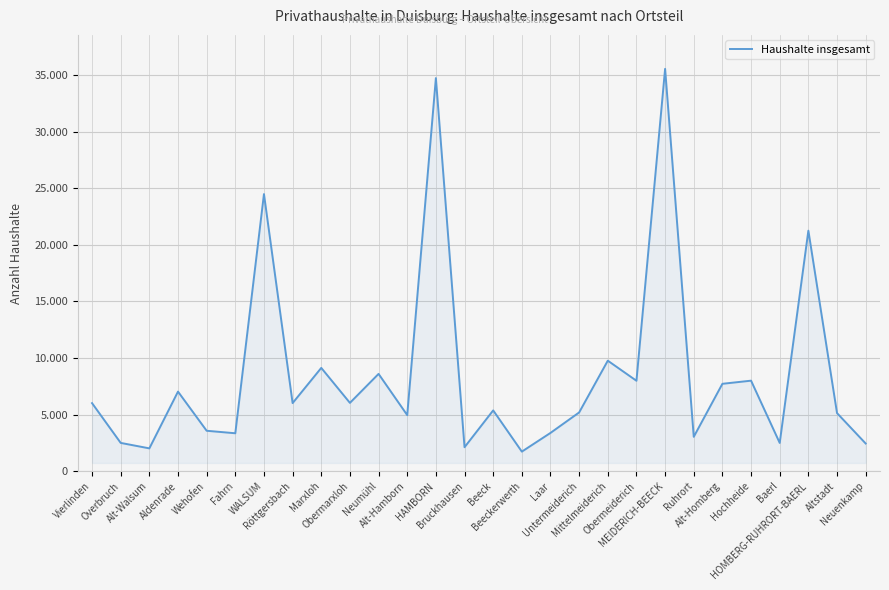

What is the change in value from Mittelmeiderich to MEIDERICH-BEECK?

+25773